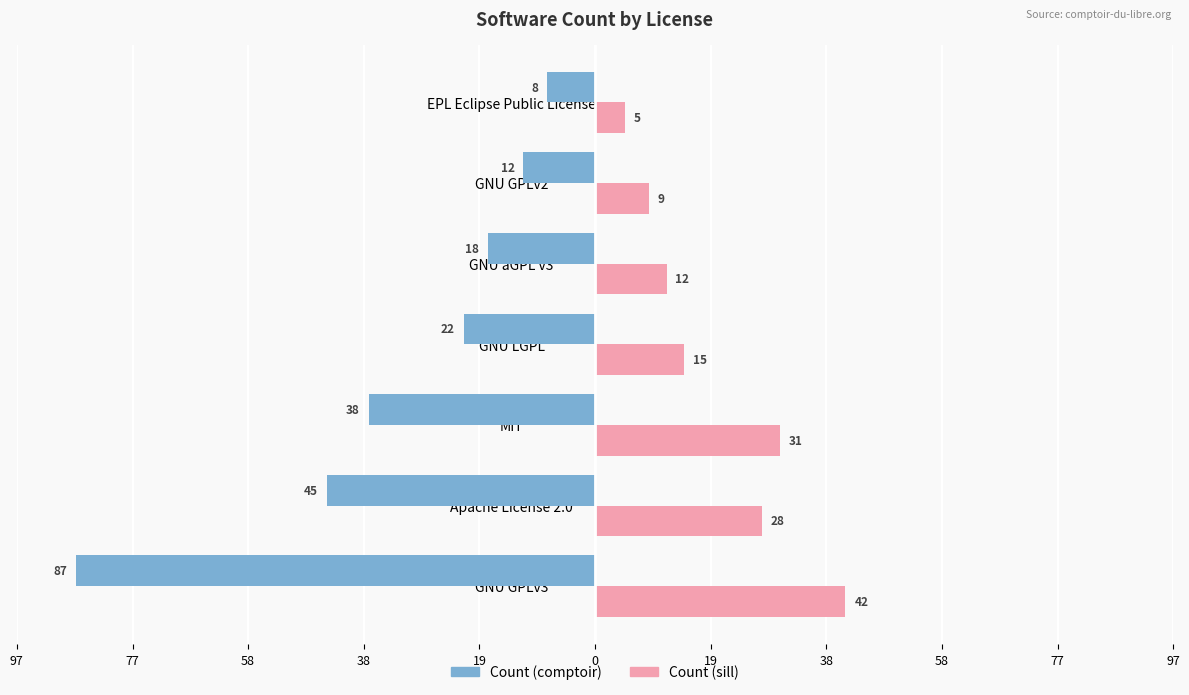

What are all the series names shown in the legend?

Count (comptoir), Count (sill)